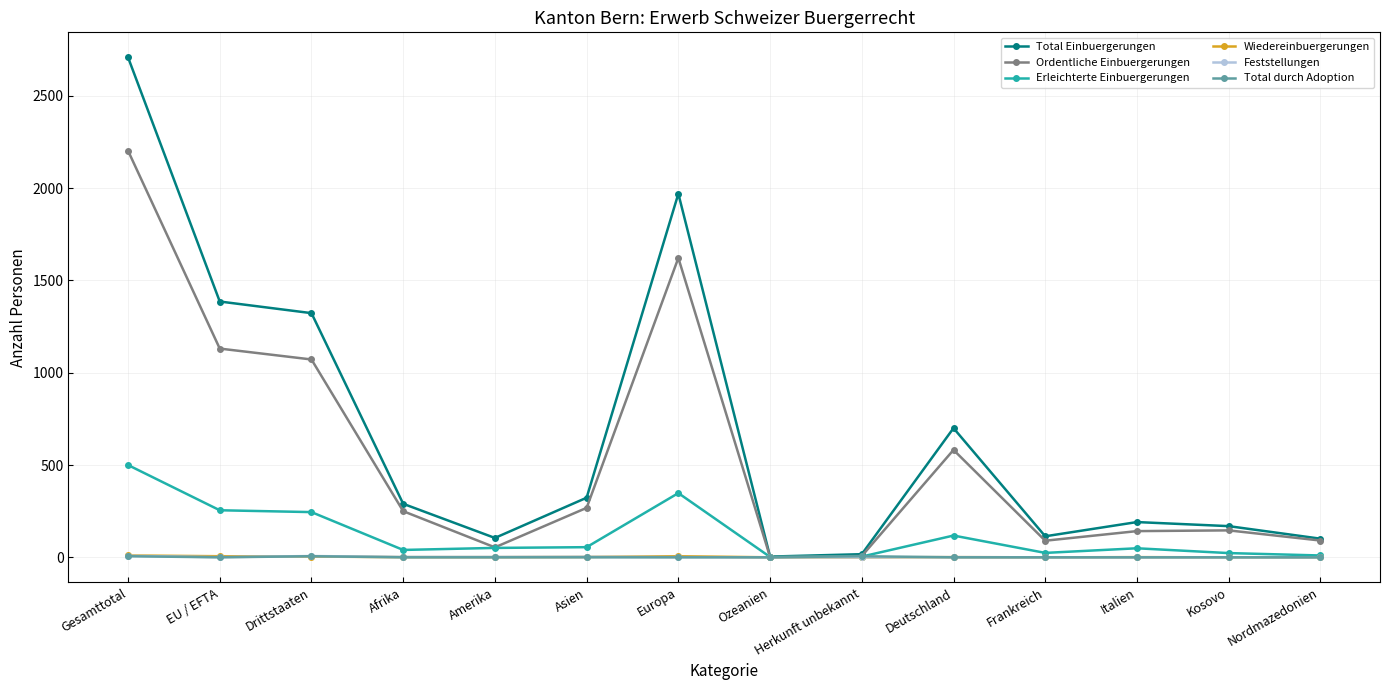

Is the value of Total Einbuergerungen at Italien greater than the value of Ordentliche Einbuergerungen at EU / EFTA?

No